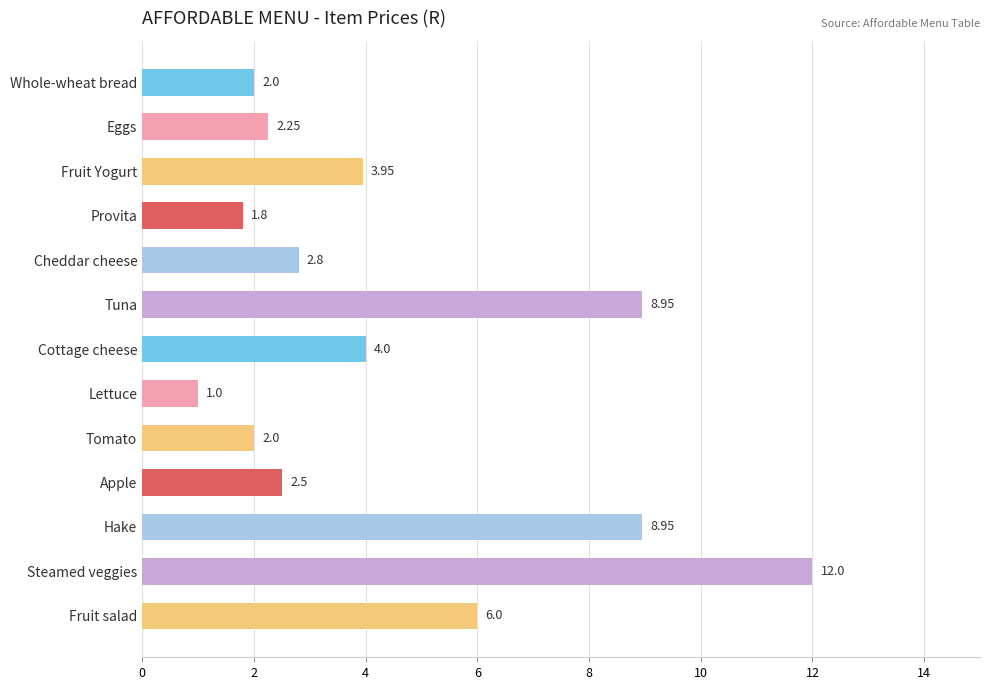

Count the number of categories in the chart.

13